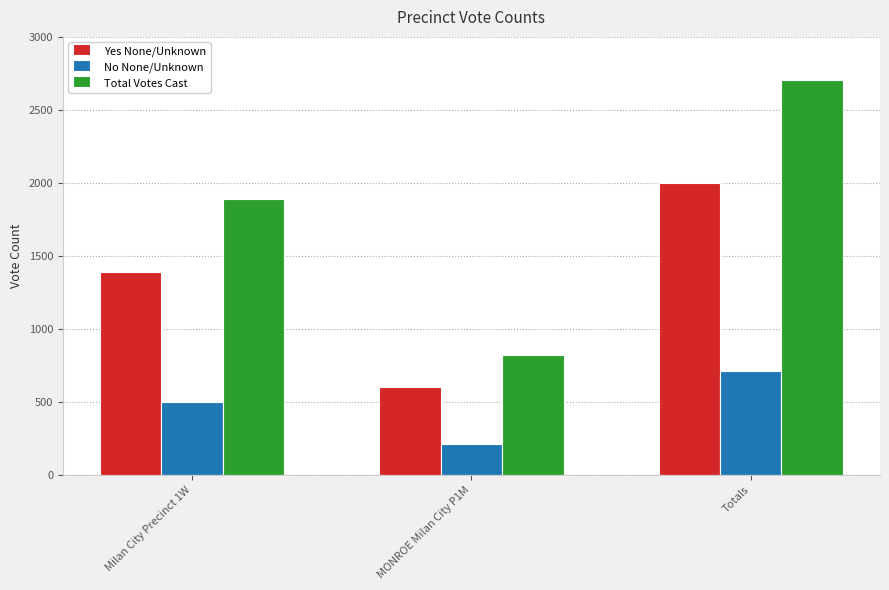

How many categories are shown in the chart?

3